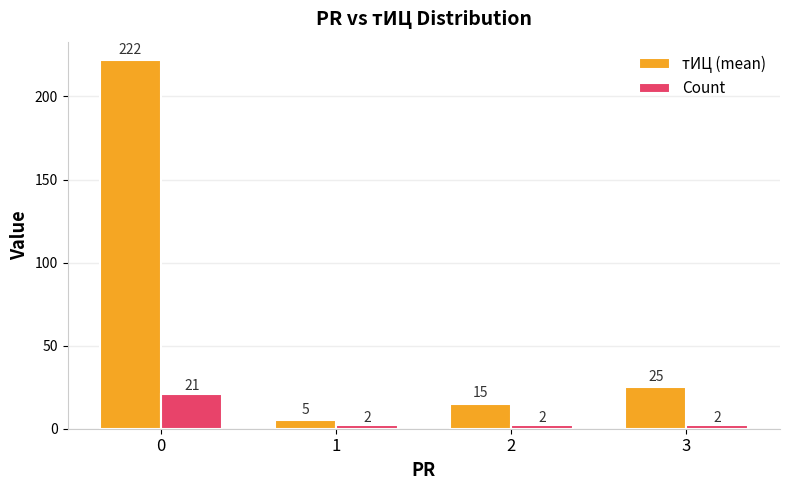

List the series in order of their peak value, lowest first.

Count, тИЦ (mean)